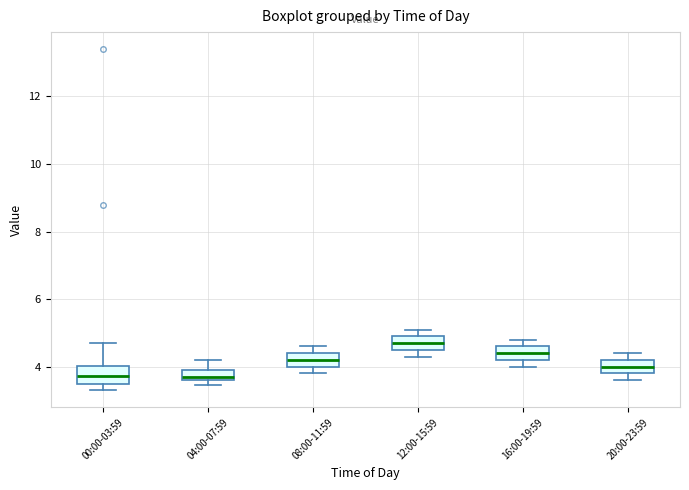

Where is the lower edge of the box for 12:00-15:59 on the y-axis? The values are not printed on the chart, so give them approximately, as read against the axis.

4.6